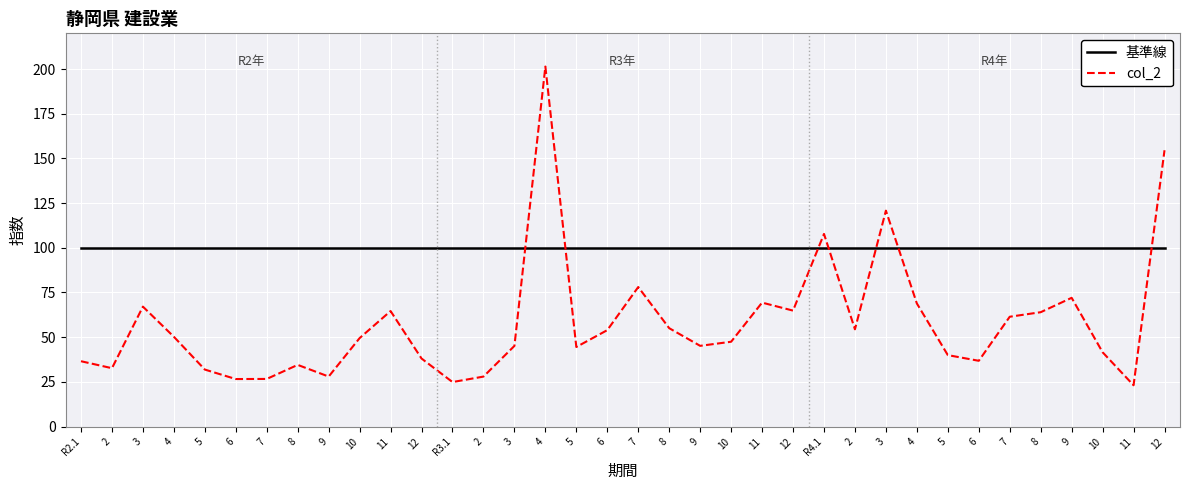

What are all the series names shown in the legend?

基準線, col_2